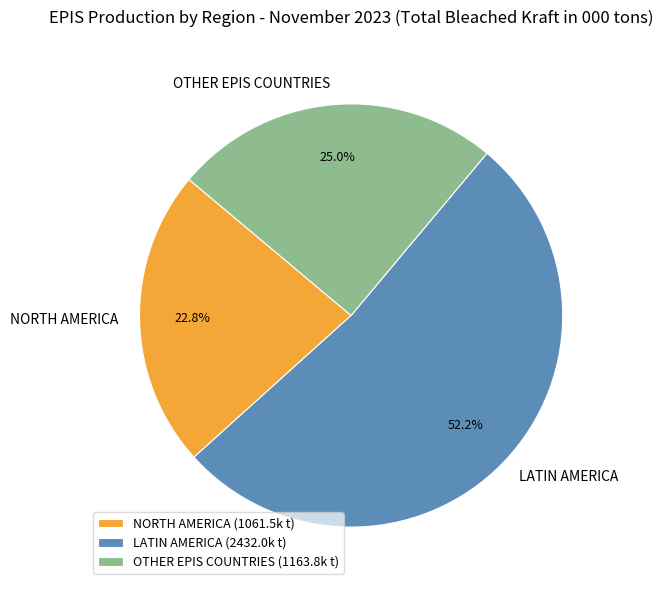

Which slice is the smallest?

NORTH AMERICA